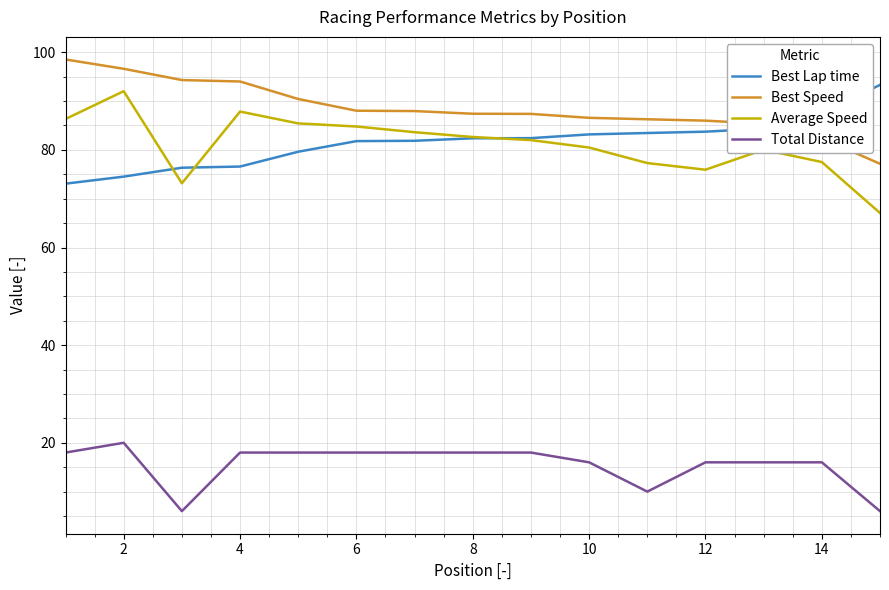

Is this an area chart (filled region under the line)?

No